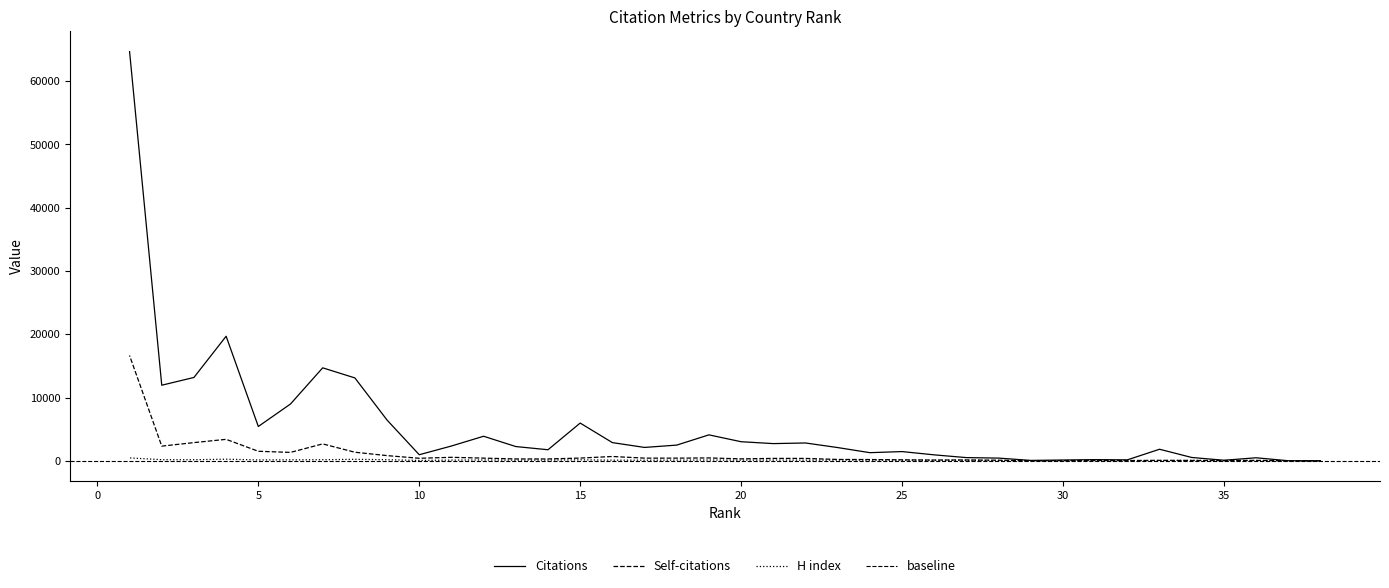

Is this an area chart (filled region under the line)?

No